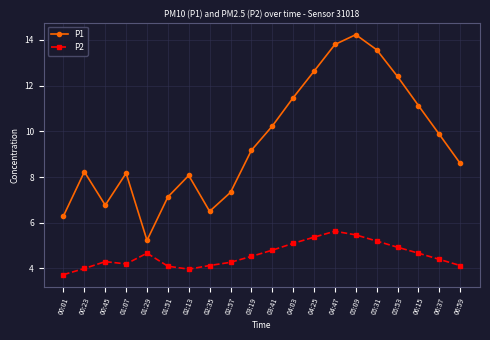

What is the label of the 8th point from the left?

02:35